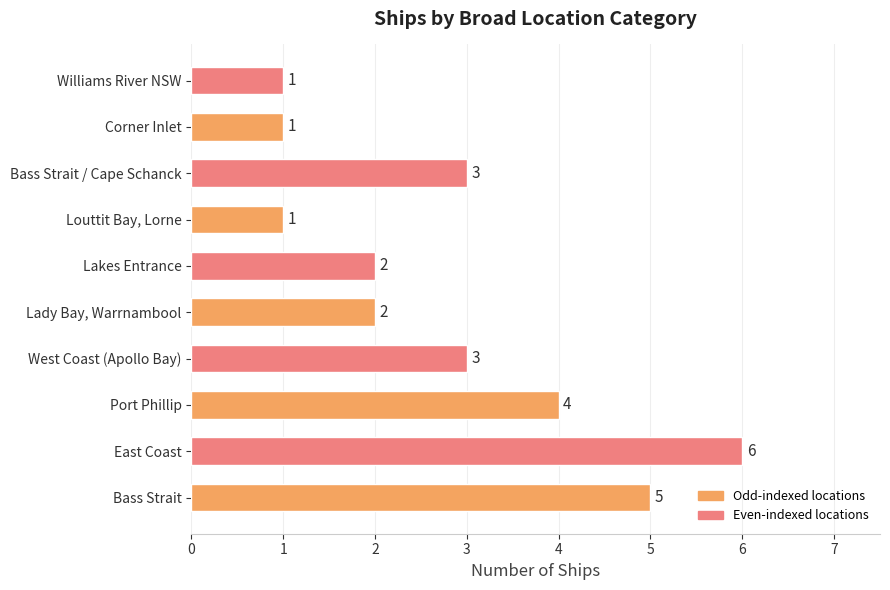

How many data points are less than 3?

5